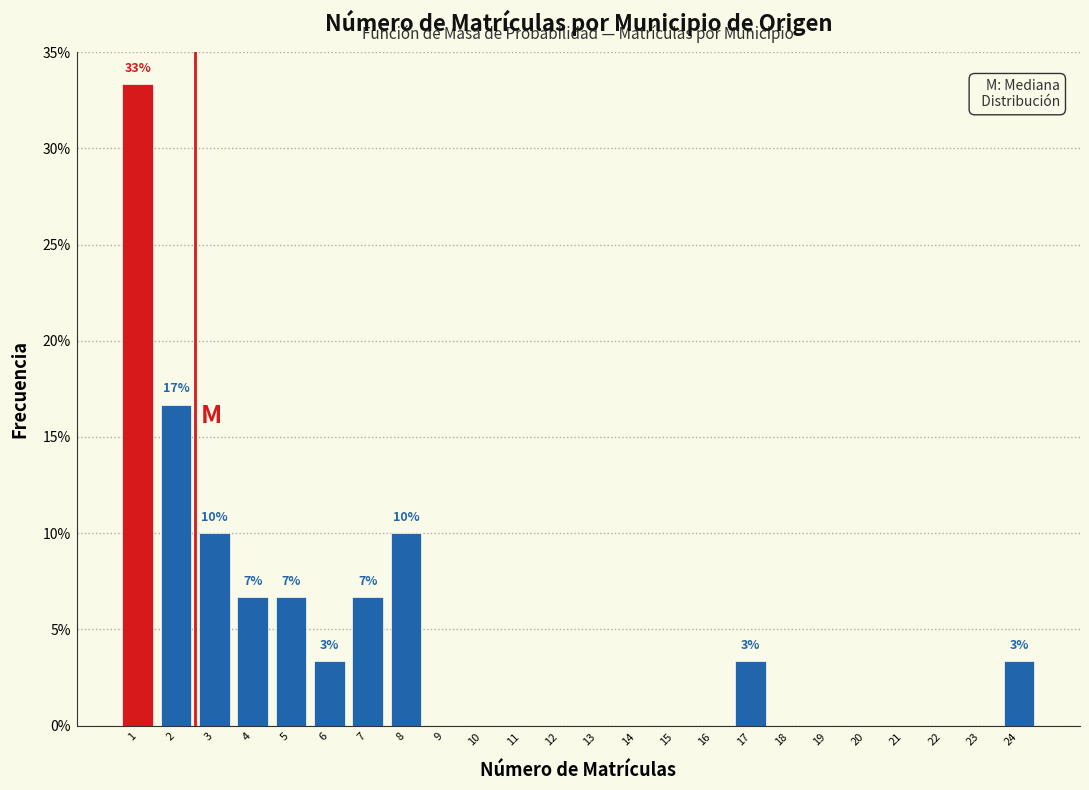

Over which range of the x-axis is the bar tallest?

0.5 to 1.5